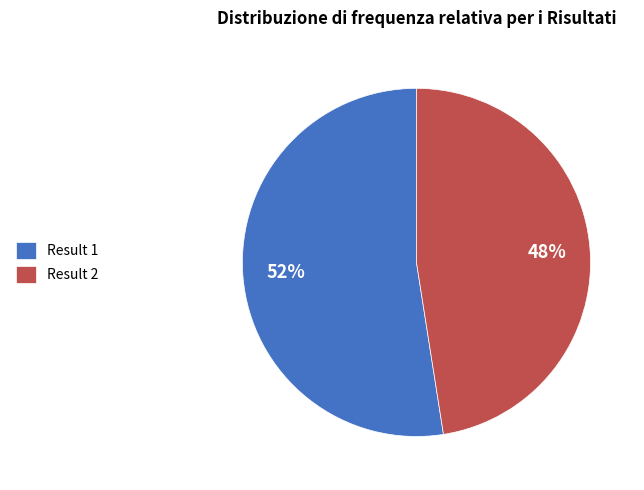

What is the ratio of the value at Result 1 to the value at Result 2?

1.1